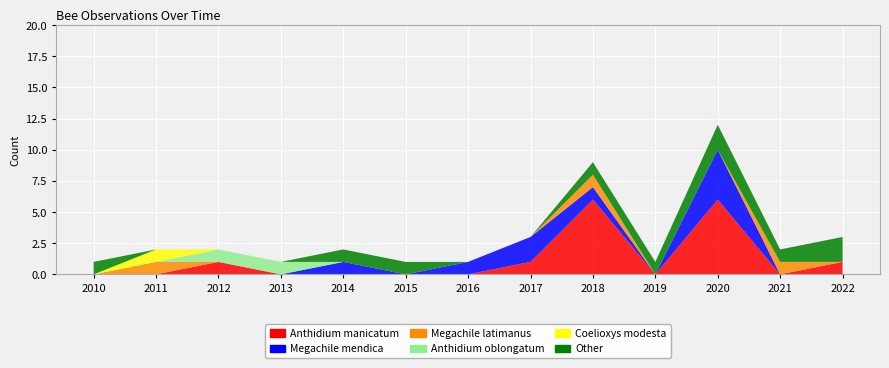

Reading right to left, extract all data points from this chart.

Anthidium manicatum: 1	0	6	0	6	1	0	0	0	0	1	0	0
Megachile mendica: 0	0	4	0	1	2	1	0	1	0	0	0	0
Megachile latimanus: 0	1	0	0	1	0	0	0	0	0	0	1	0
Anthidium oblongatum: 0	0	0	0	0	0	0	0	0	1	1	0	0
Coelioxys modesta: 0	0	0	0	0	0	0	0	0	0	0	1	0
Other: 2	1	2	1	1	0	0	1	1	0	0	0	1